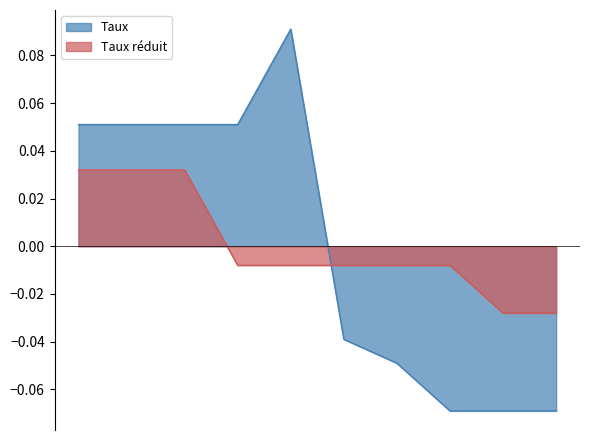

Reading left to right, what are all the values shown in this chart?

Taux: 0.1	0.1	0.1	0.1	0.1	-0.0	-0.0	-0.1	-0.1	-0.1
Taux réduit: 0.0	0.0	0.0	-0.0	-0.0	-0.0	-0.0	-0.0	-0.0	-0.0